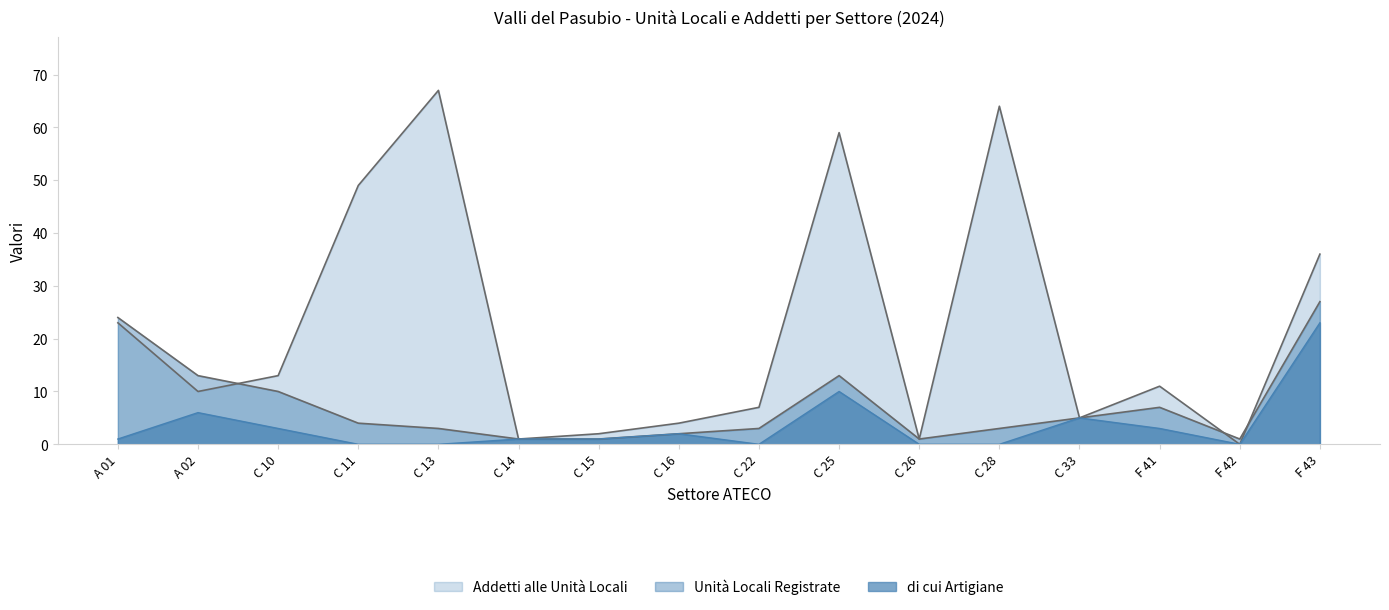

What is the difference between the maximum and minimum values in the Unità Locali Registrate series?

26